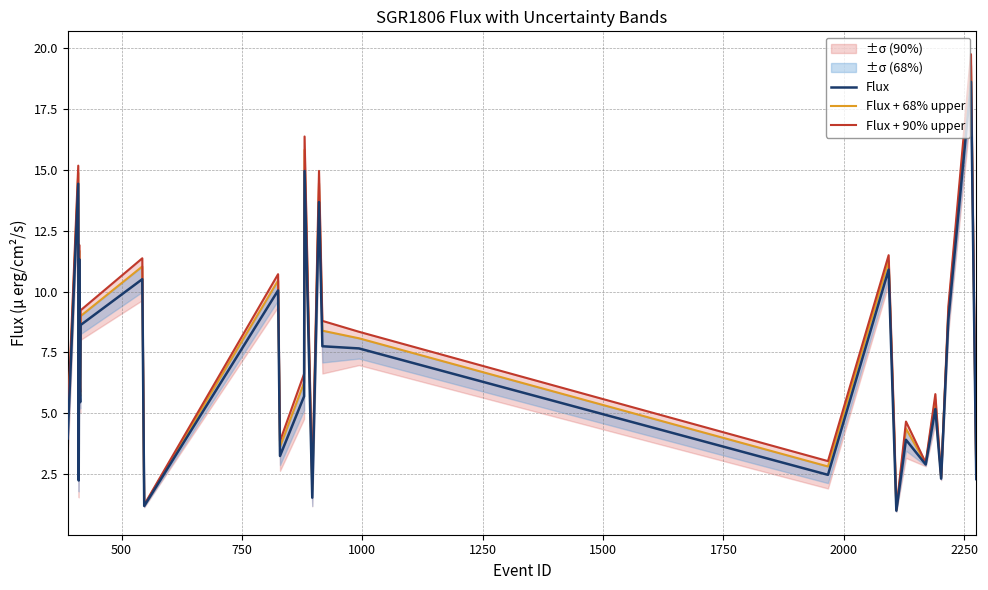

True or false: Flux + 90% upper and Flux intersect in this chart.

False